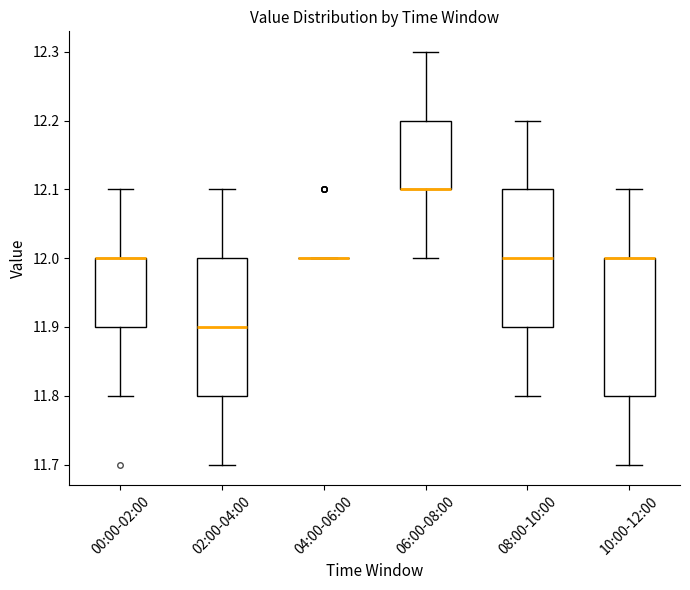

Reading left to right, transcribe this box plot: for each box, give where its median line is, the range the box spans, and where its two whiskers end, as read against the y-axis. The values are not printed on the chart, so give them approximately, as read against the axis.

00:00-02:00: median 12.0 (drawn on the box's upper edge), box 11.9 to 12.0, whiskers 11.8 to 12.1
02:00-04:00: median 11.9, box 11.8 to 12.0, whiskers 11.7 to 12.1
04:00-06:00: box collapsed to a line at 12.0, whiskers 12.0 to 12.0
06:00-08:00: median 12.1 (drawn on the box's lower edge), box 12.1 to 12.2, whiskers 12.0 to 12.3
08:00-10:00: median 12.0, box 11.9 to 12.1, whiskers 11.8 to 12.2
10:00-12:00: median 12.0 (drawn on the box's upper edge), box 11.8 to 12.0, whiskers 11.7 to 12.1